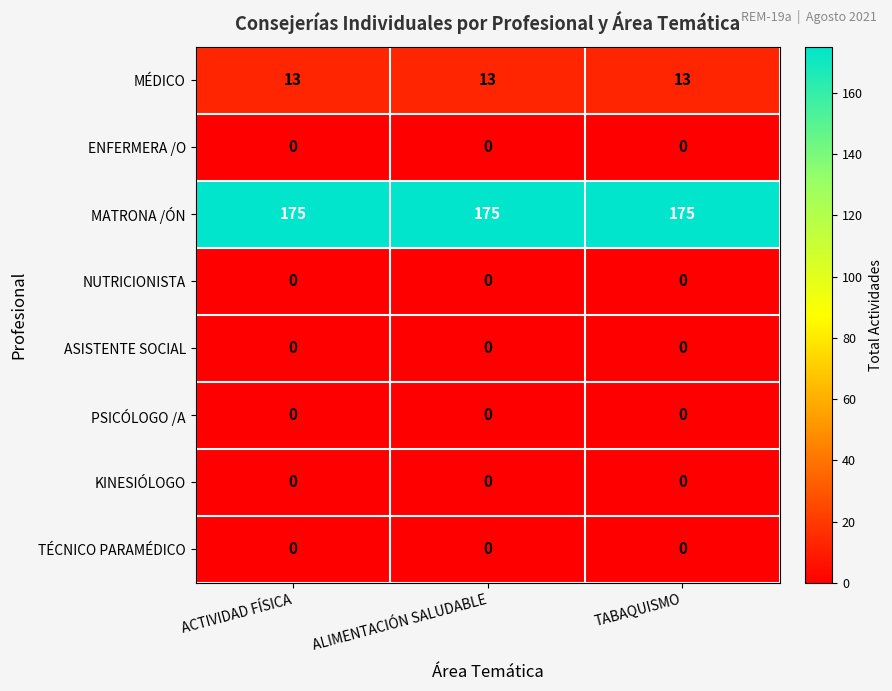

What is the average value of the MÉDICO series?

13